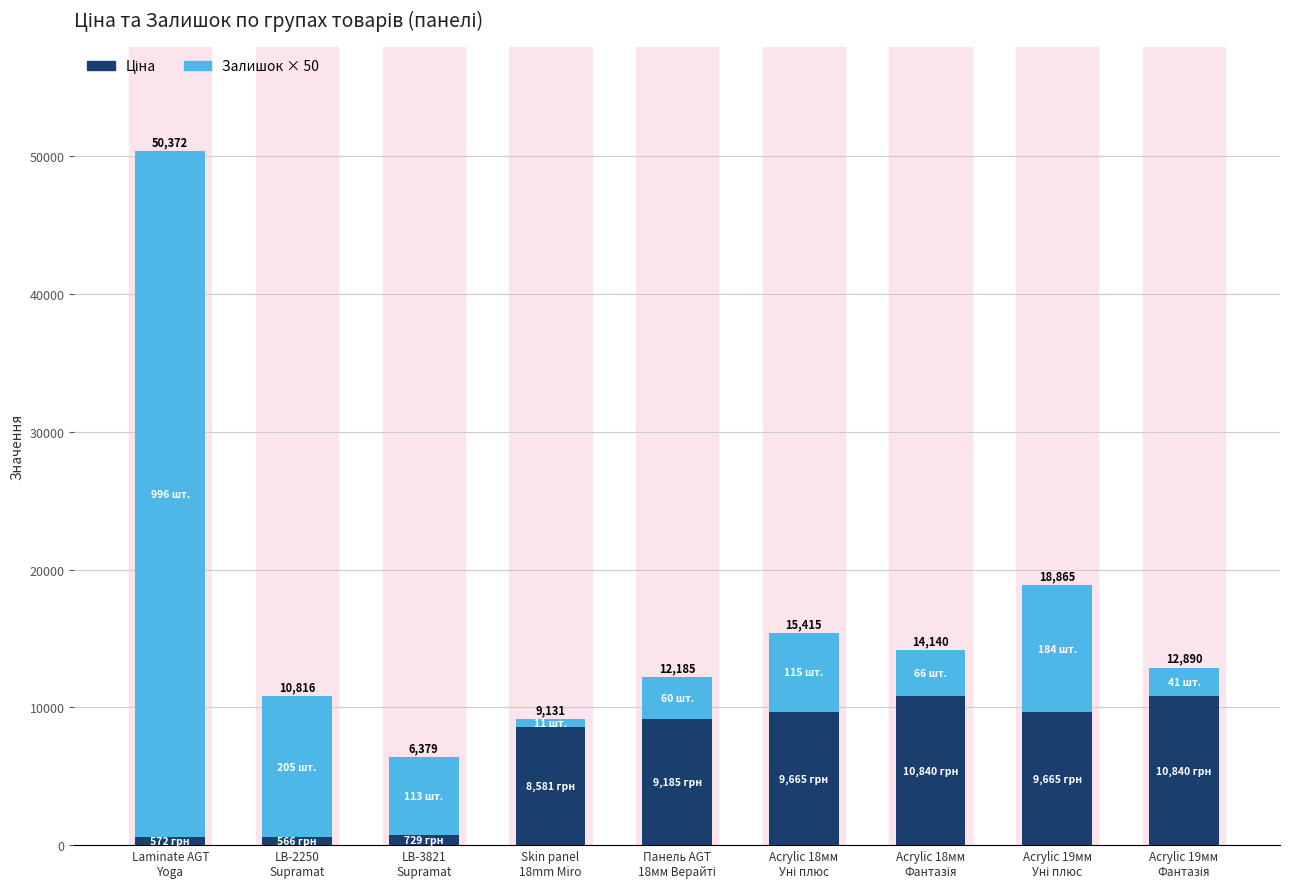

What is the total value across all series at Acrylic 19мм
Уні плюс?

18864.7